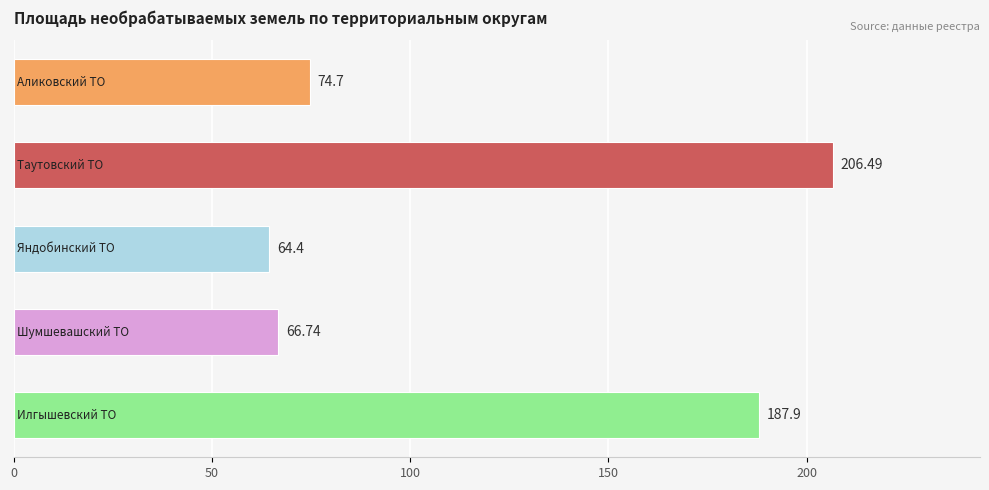

Are the bars grouped side by side (vs. stacked)?

No